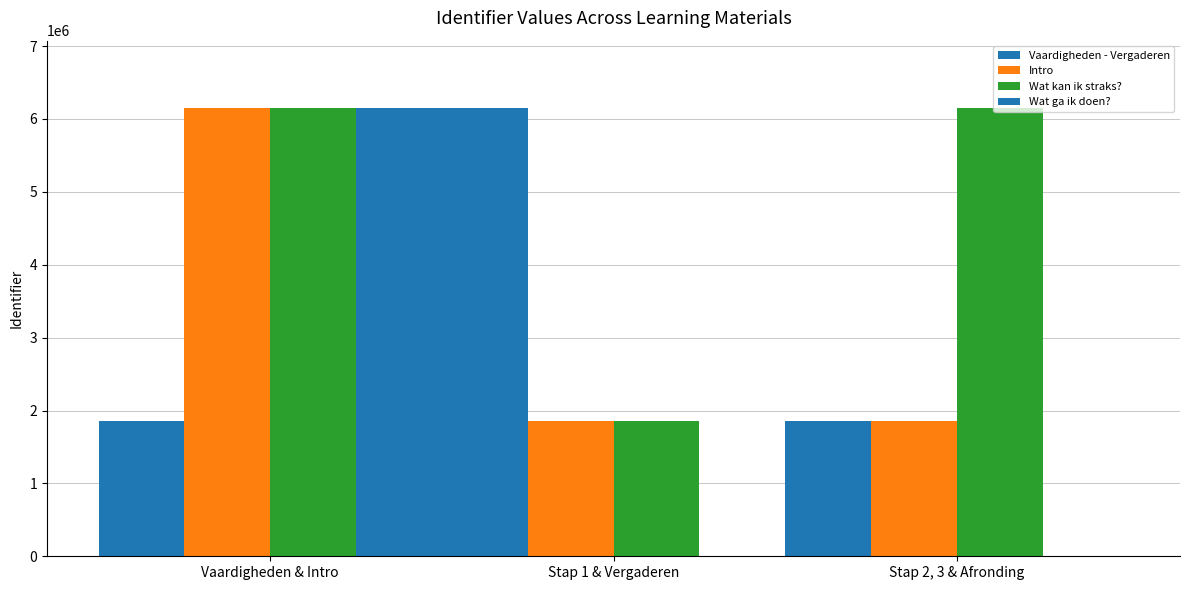

At which category does the chart reach its minimum across all series?

Stap 1 & Vergaderen